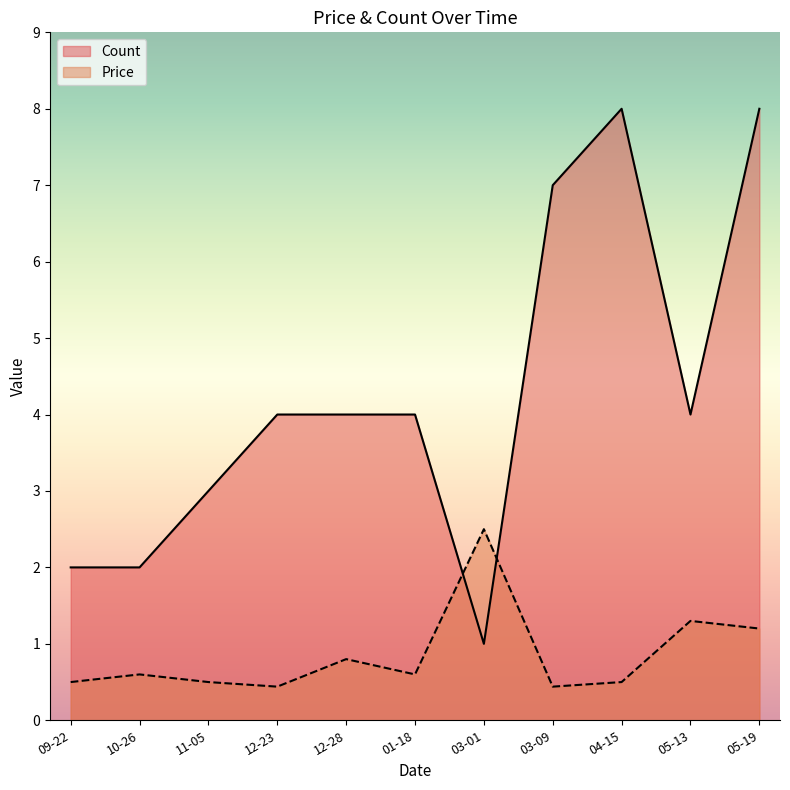

What is the greatest value displayed?

8.0